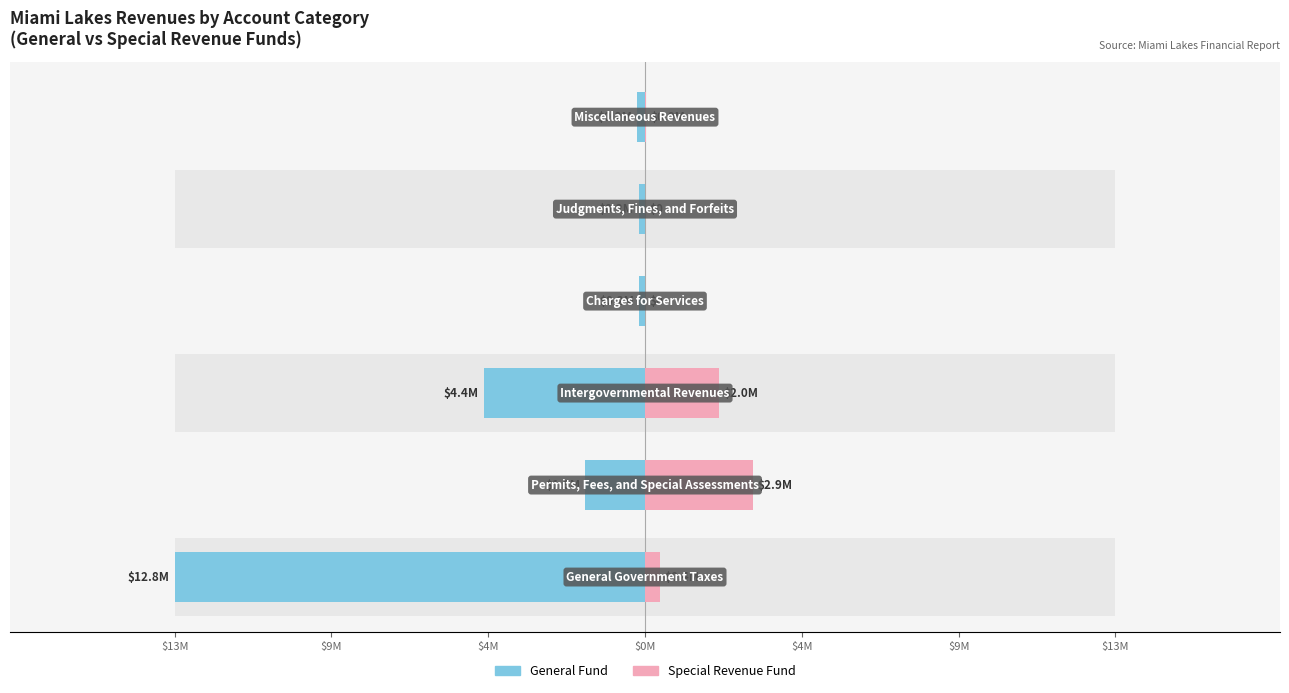

What is the value of the General bar at the 4th from the left?

-170421